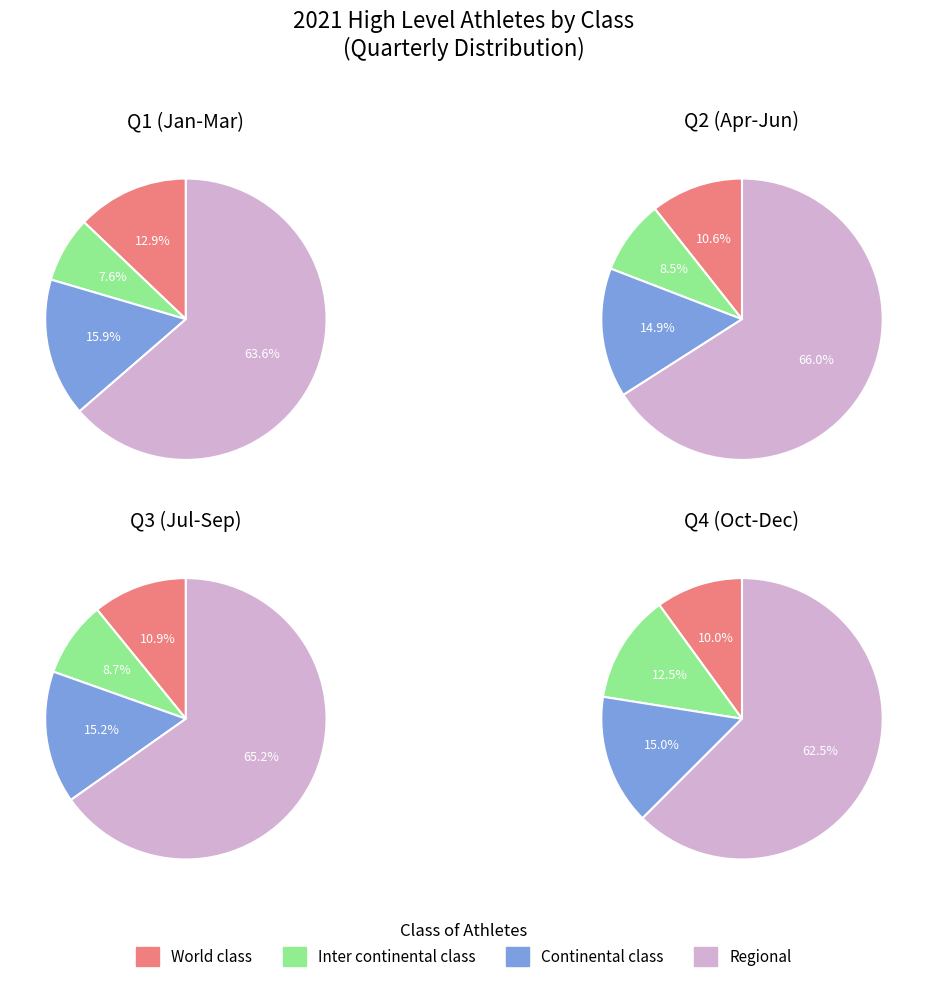

To the nearest percent, what portion does April represent?

8%